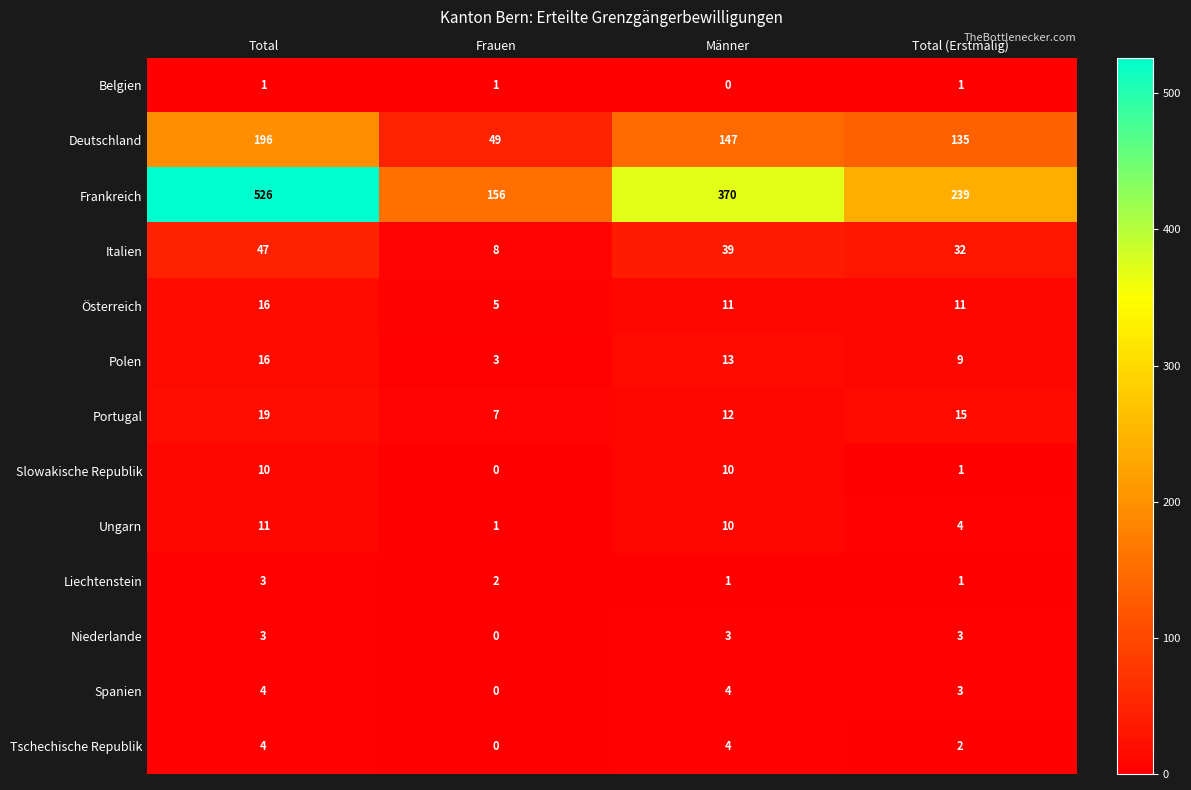

The Deutschland series shows 340 at Total. True or false?

False